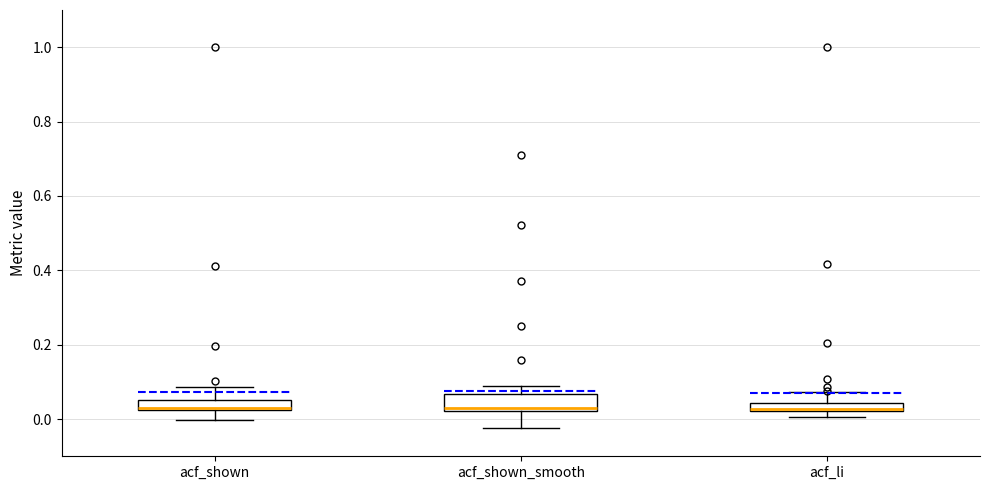

Where is the lower edge of the box for acf_shown_smooth on the y-axis? The values are not printed on the chart, so give them approximately, as read against the axis.

0.02